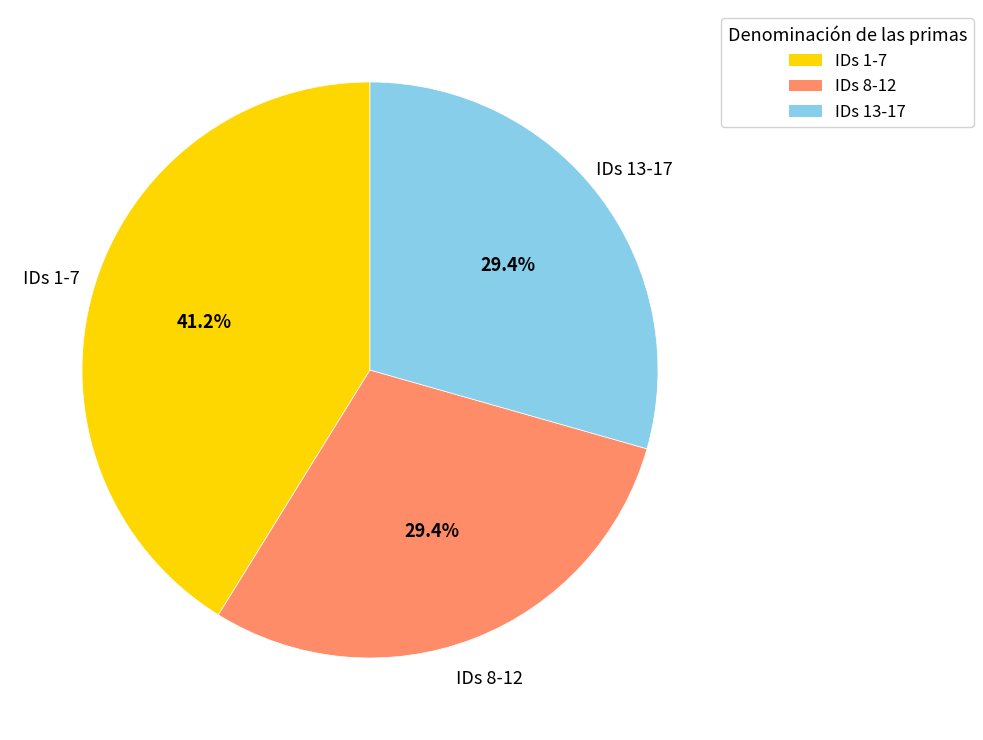

What is the total percentage of IDs 8-12 and IDs 13-17?

58.8%